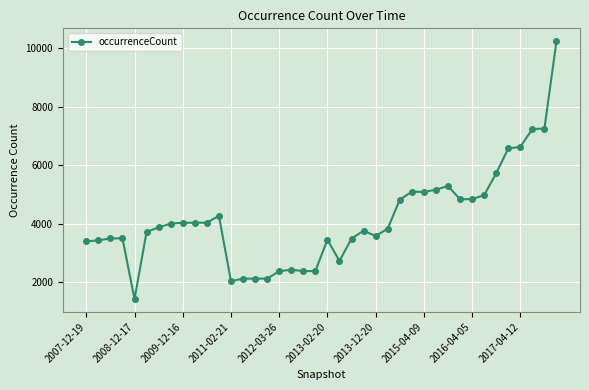

What is the smallest value displayed?

1430